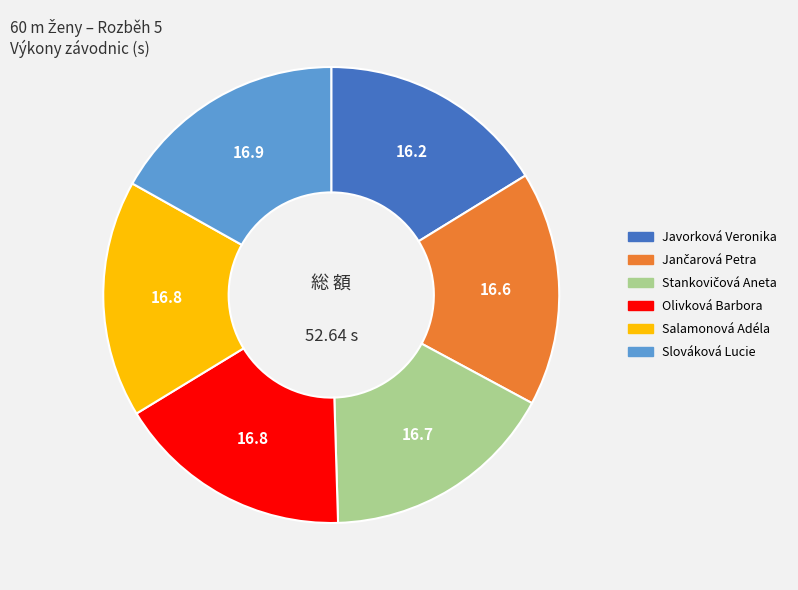

Do Slováková Lucie and Salamonová Adéla together represent more than half of the pie?

No